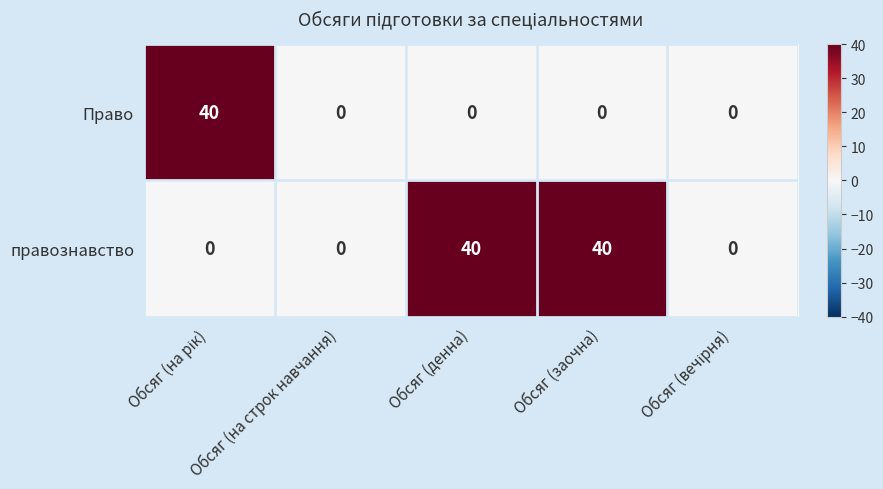

What is the difference between the maximum and minimum values in the правознавство series?

40